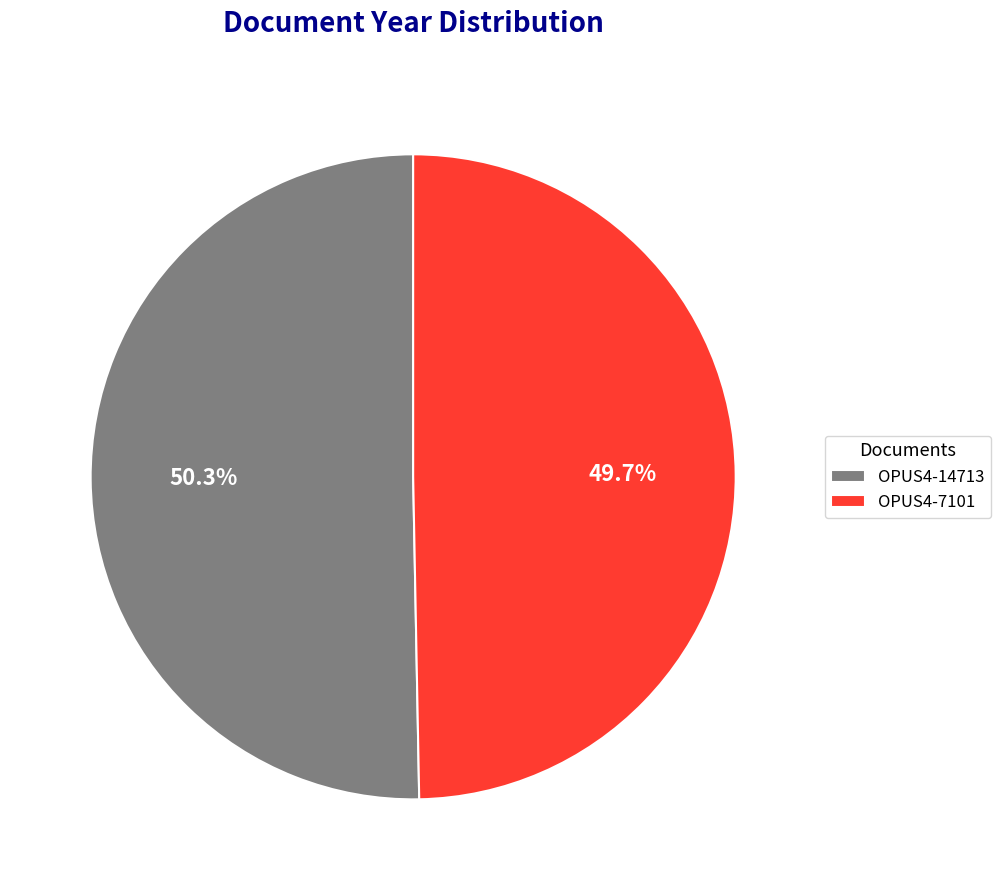

To the nearest percent, what portion does OPUS4-7101 represent?

50%